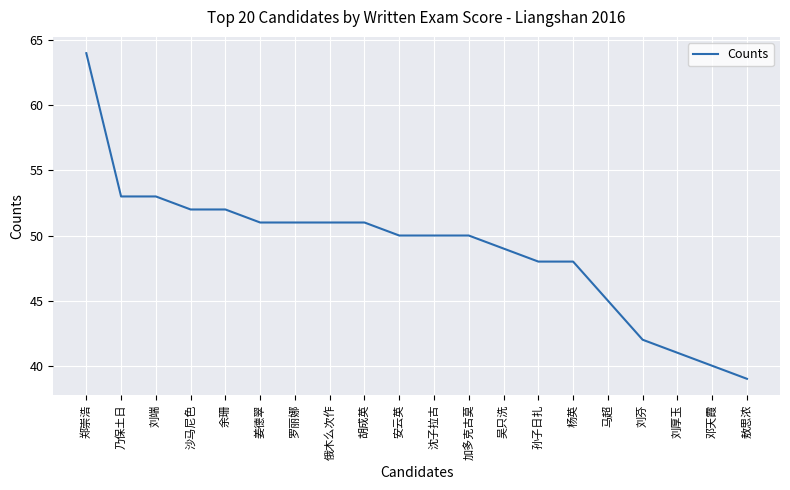

What position from the right is 敖思浓?

1